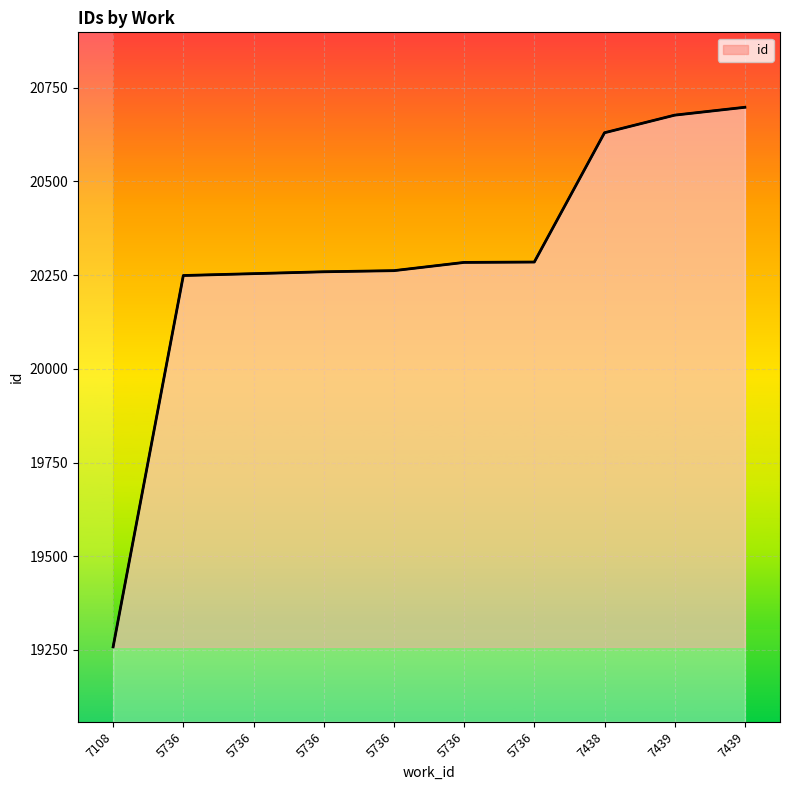

Between 5736 and 5736, which is larger?

5736